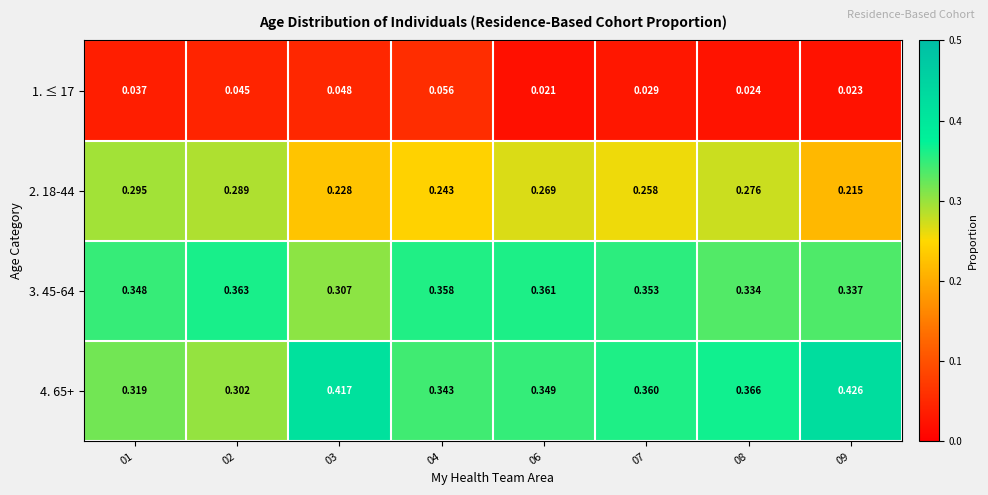

Is the value of 2. 18-44 at 03 greater than the value of 4. 65+ at 02?

No